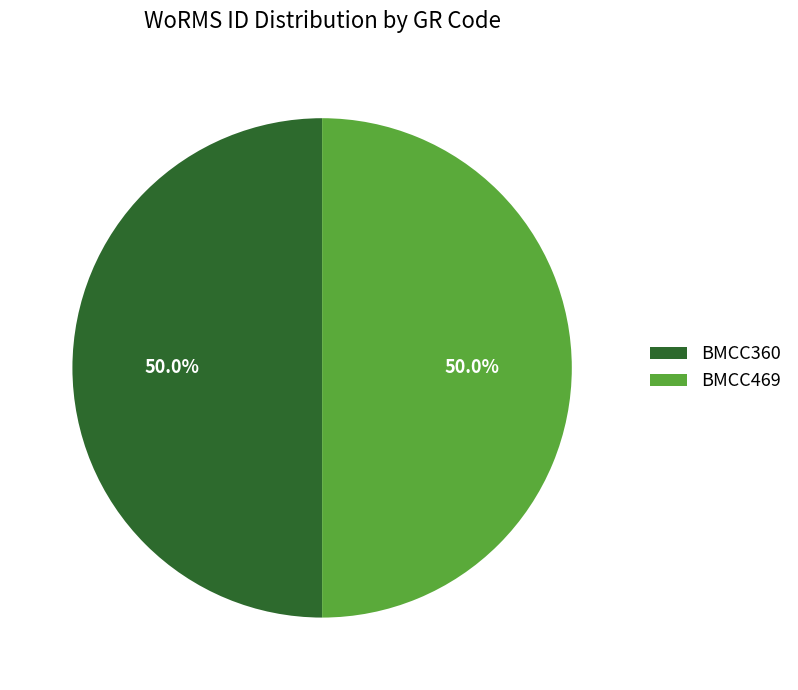

How many segments does this pie chart have?

2